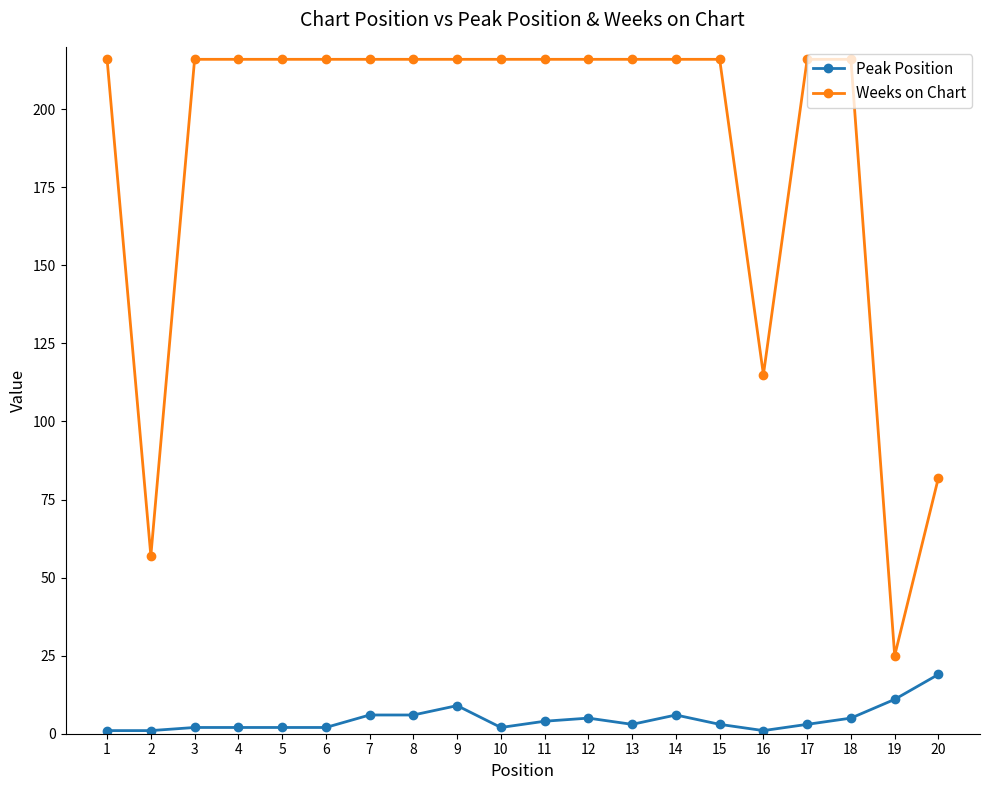

At which category does Weeks on Chart reach its first local valley?

2